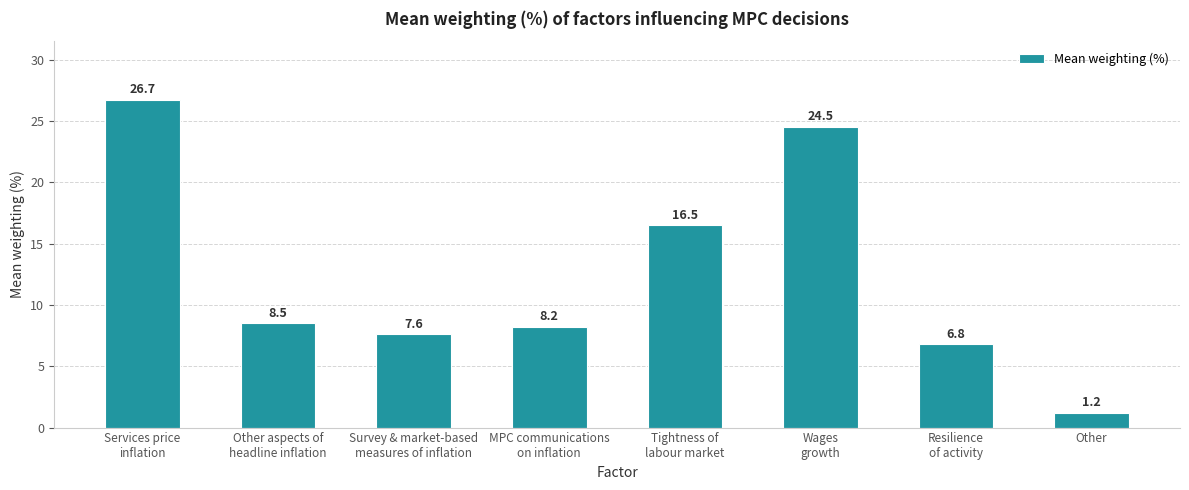

What is the value of the 5th bar from the left?

16.5